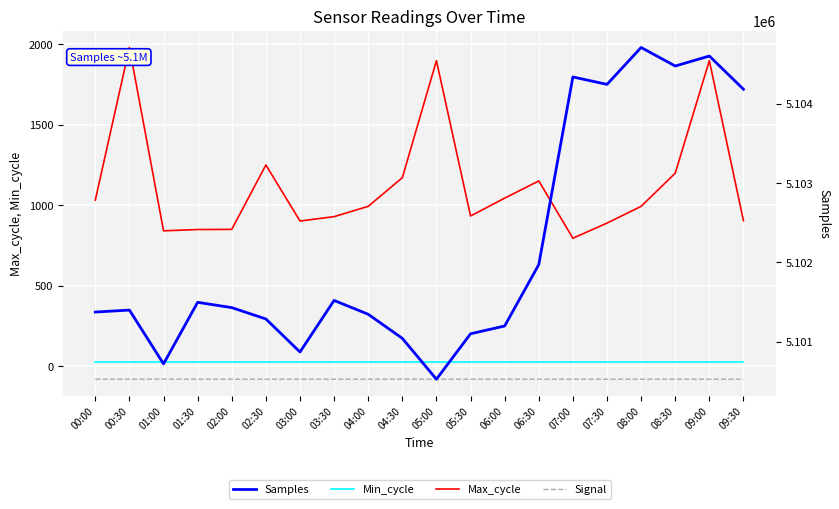

What is the maximum value shown in the chart?

5104713